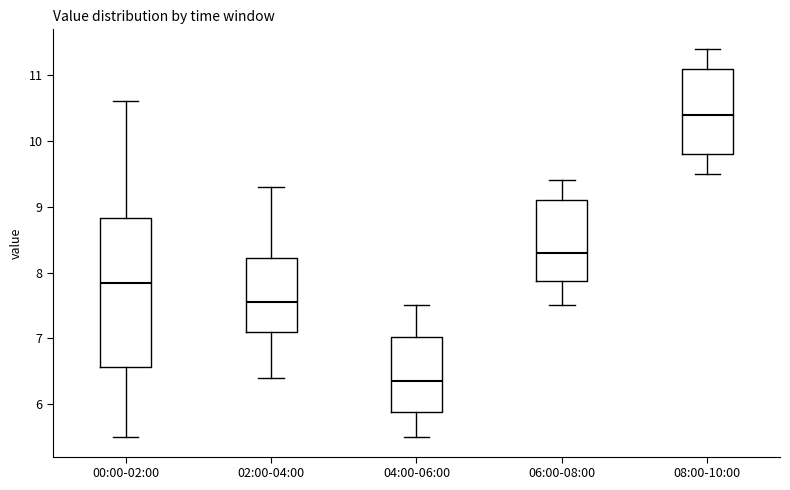

Which box has the lowest median line?

04:00-06:00